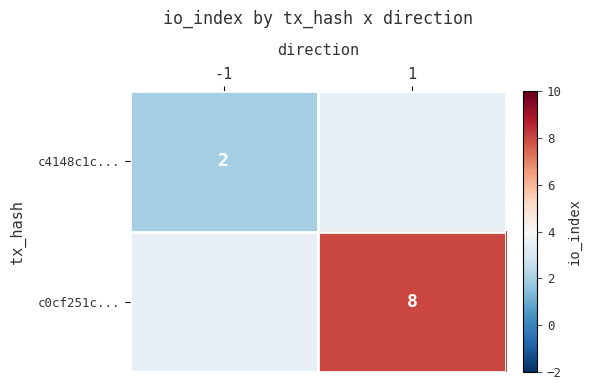

The c4148c1c... series shows 2 at -1. True or false?

True